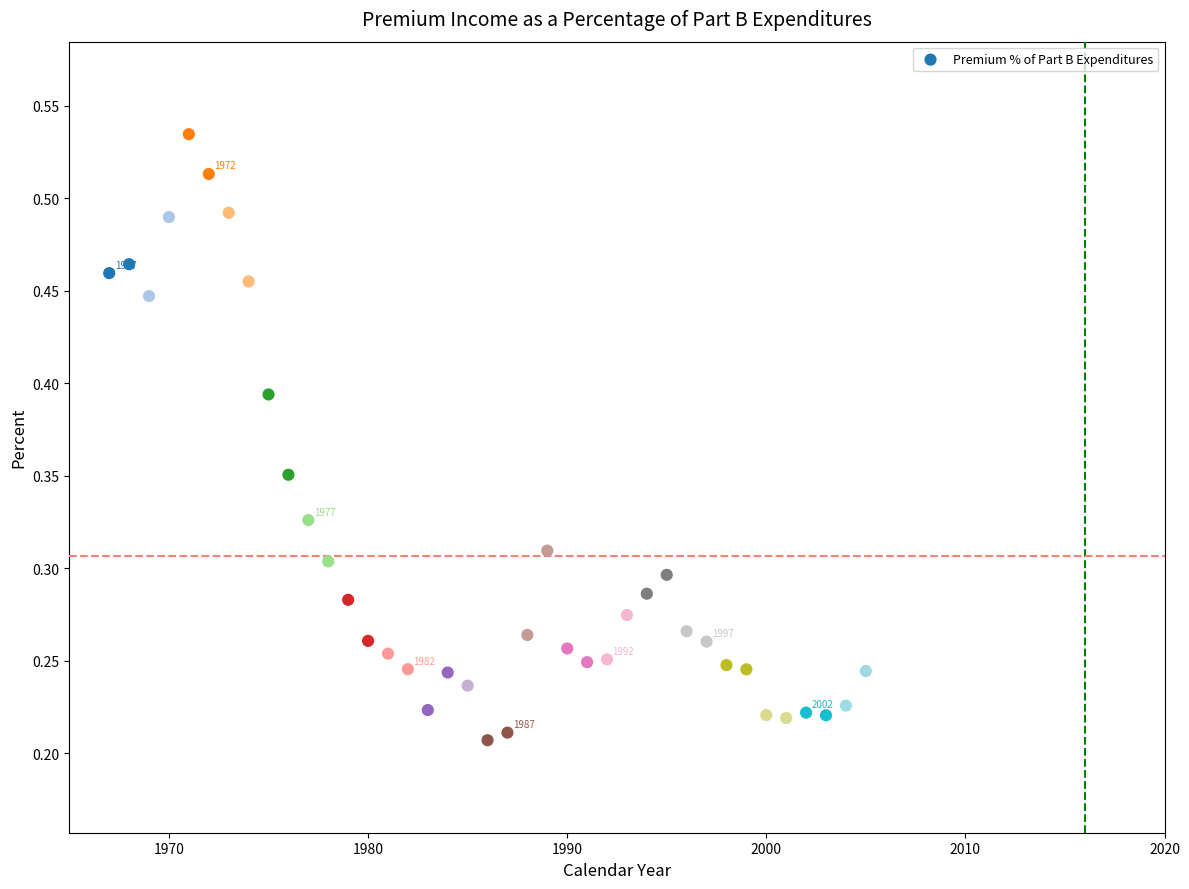

What is the range of X values (max minus min)?

38.0